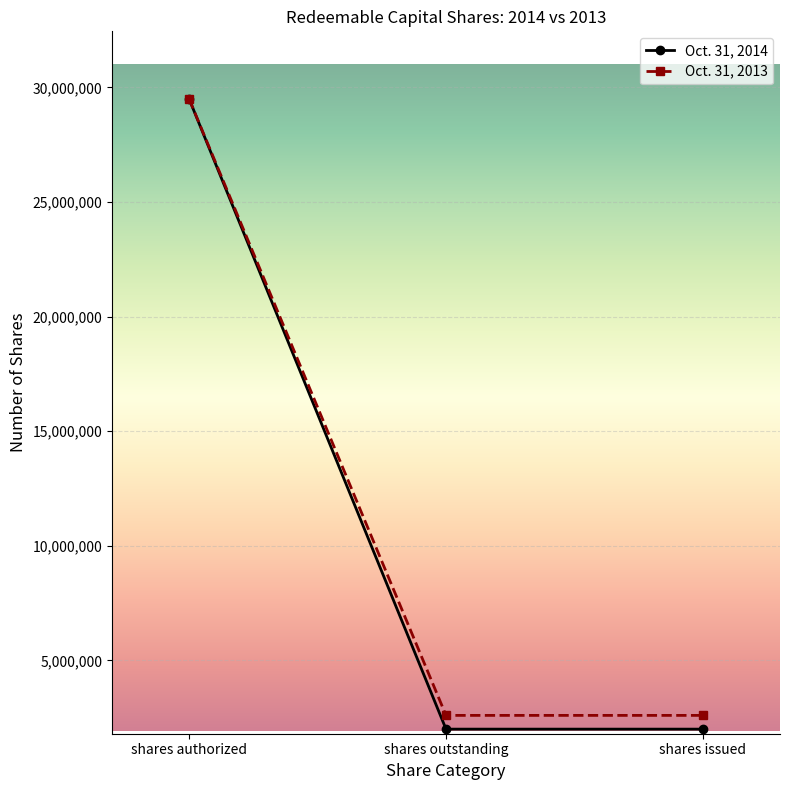

Rank the series at shares outstanding from lowest to highest value.

Oct. 31, 2014, Oct. 31, 2013